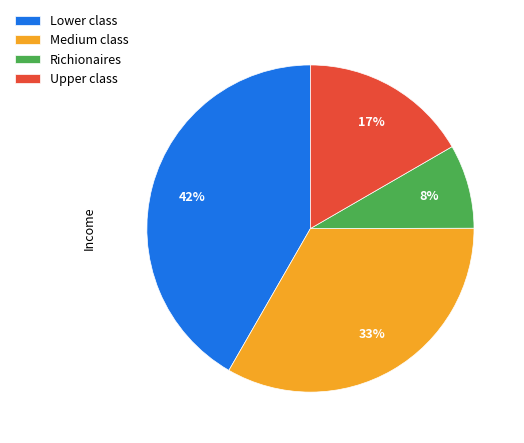

Combined, do Upper class and Lower class account for over 50%?

Yes